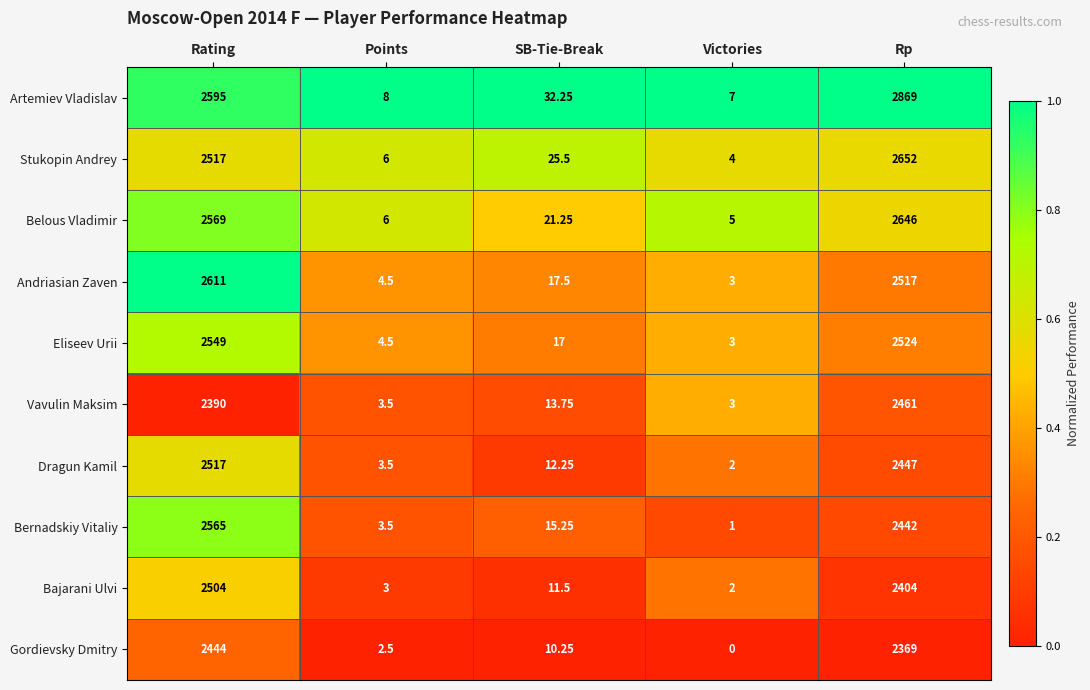

At Rp, list the series in order from largest to smallest.

Artemiev Vladislav, Stukopin Andrey, Belous Vladimir, Eliseev Urii, Andriasian Zaven, Vavulin Maksim, Dragun Kamil, Bernadskiy Vitaliy, Bajarani Ulvi, Gordievsky Dmitry